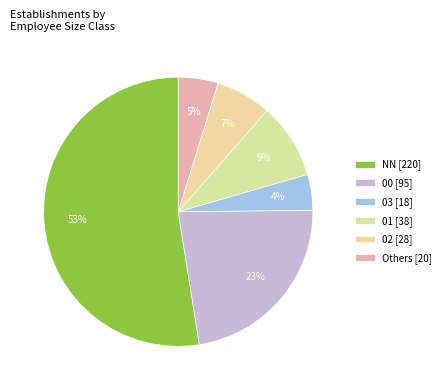

Count the number of slices in the pie.

6